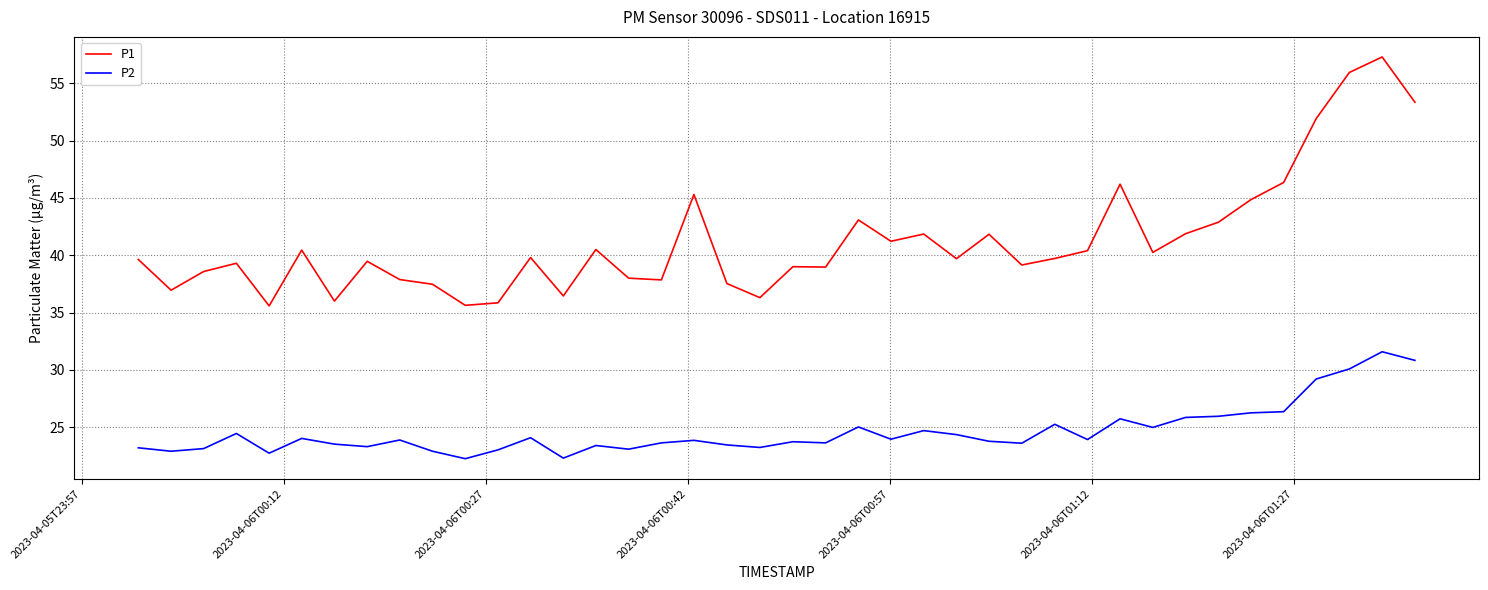

True or false: P2 and P1 cross at least once.

False